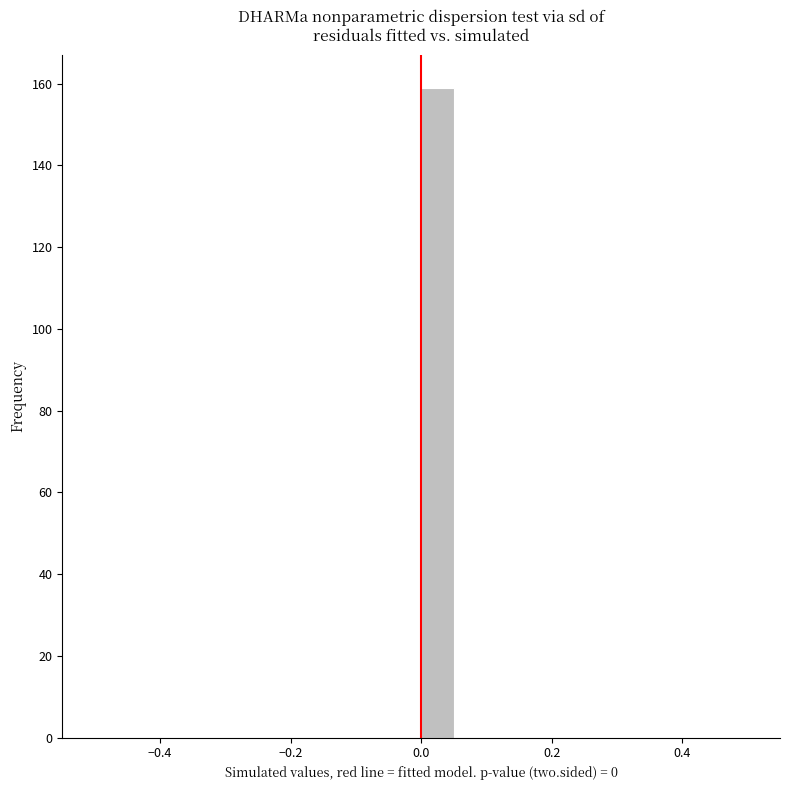

Around what value on the x-axis is the tallest bar? Give the approximate position of its centre, as read against the axis.

0.02